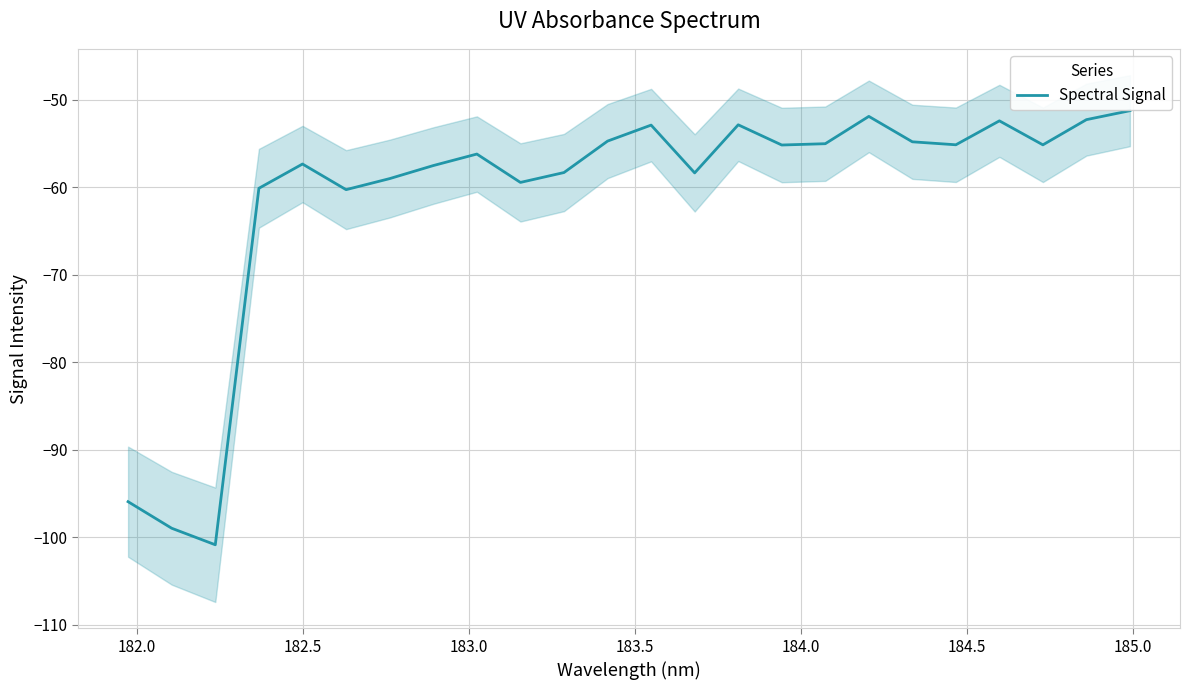

What is the minimum value for Spectral Signal?

-100.9